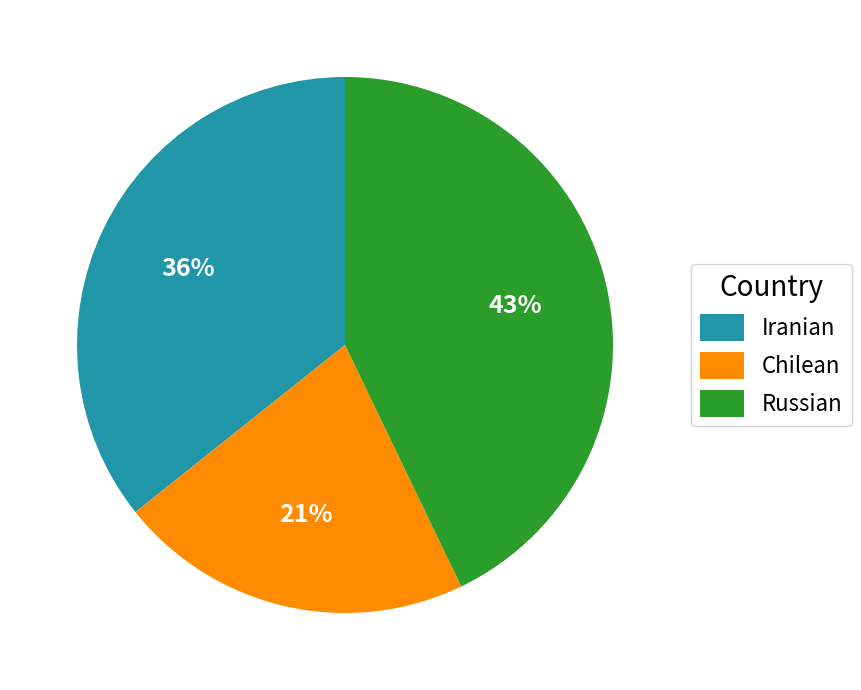

Rank the categories by value from highest to lowest.

Russian, Iranian, Chilean